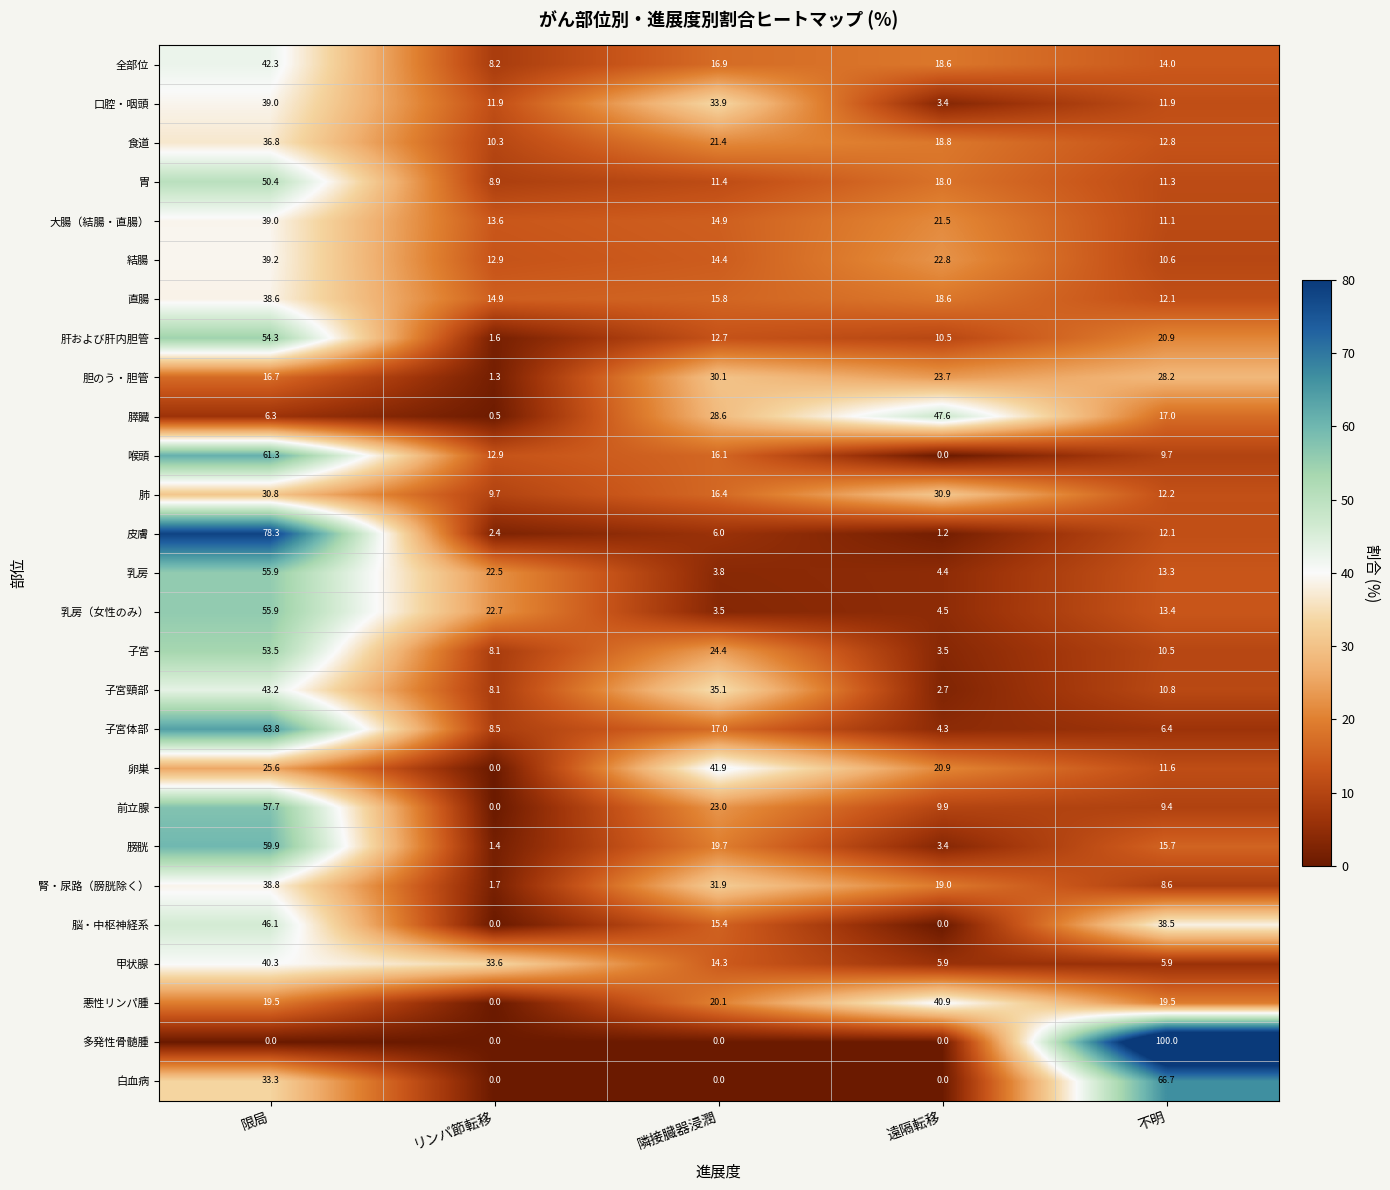

Rank the categories by 膀胱 value from highest to lowest.

限局, 隣接臓器浸潤, 不明, 遠隔転移, リンパ節転移